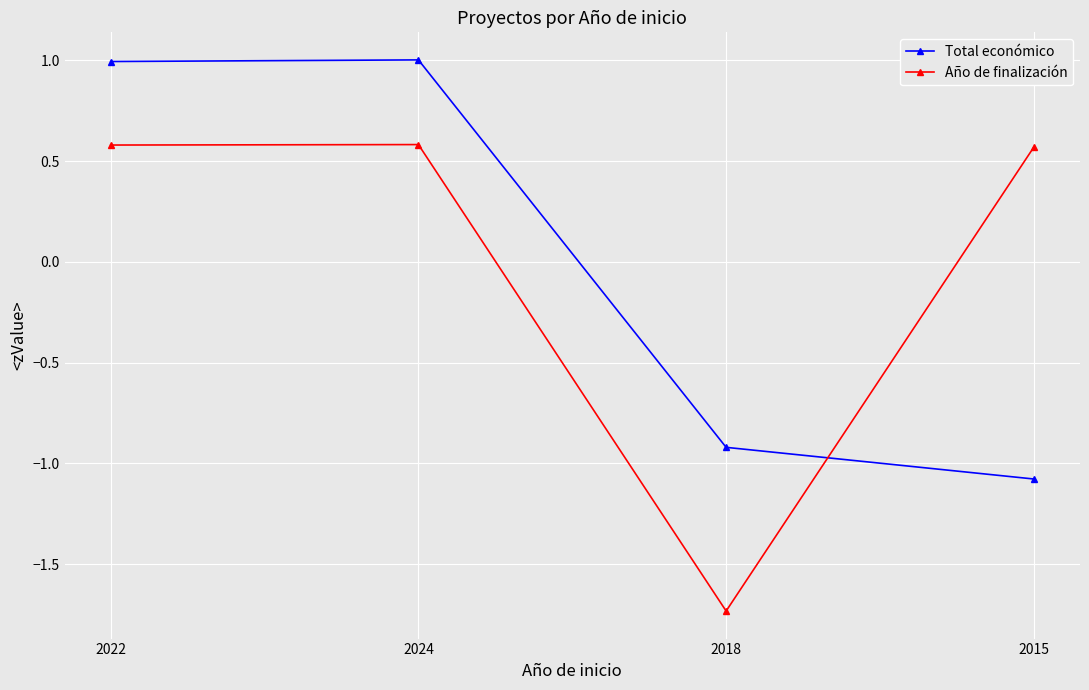

What is the total value across all series at 2015?

-0.5